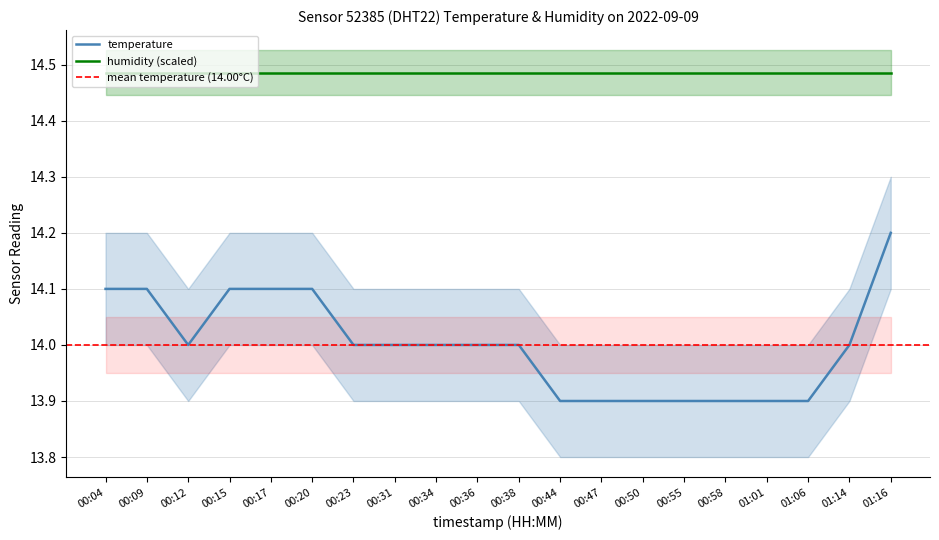

The value at 00:38 is 24.5. True or false?

False